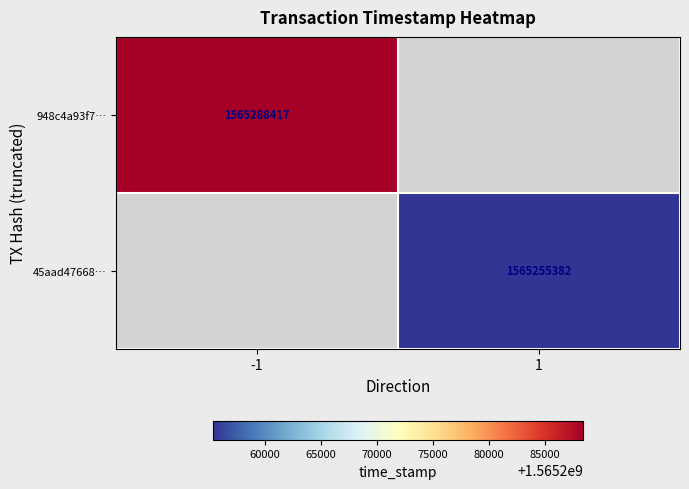

Is the value of 948c4a93f7… at -1 greater than the value of 45aad47668… at 1?

Yes